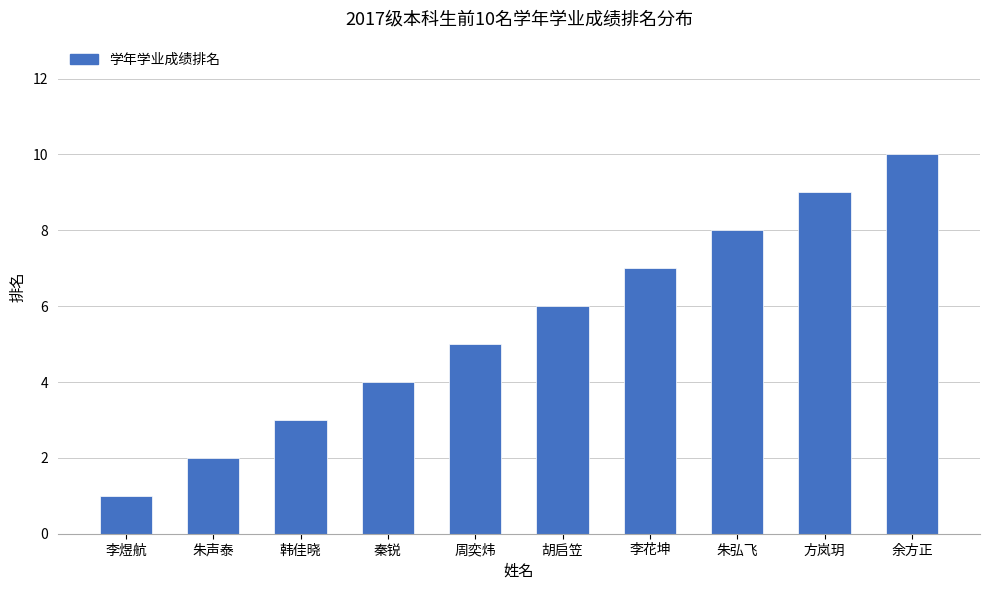

What is the difference between the values at 秦锐 and 李煜航?

3